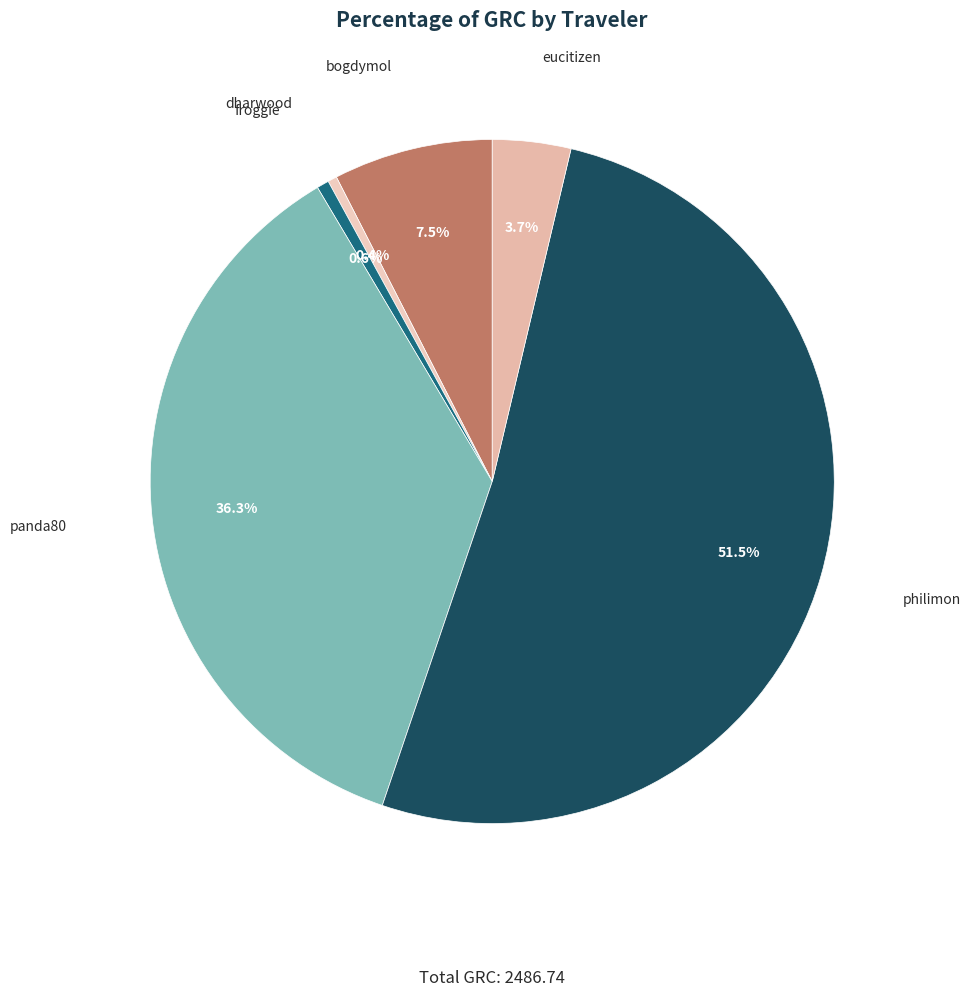

Is there a majority slice in this chart?

Yes